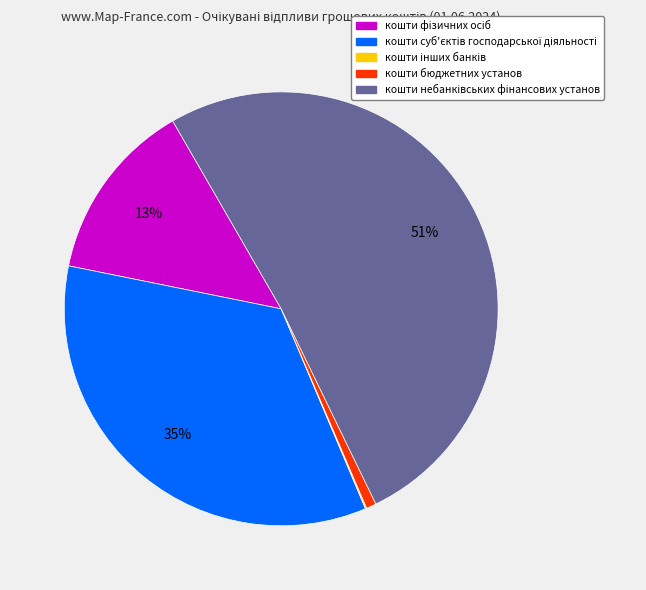

To the nearest percent, what is the difference between the largest and smallest slice percentages?

51%